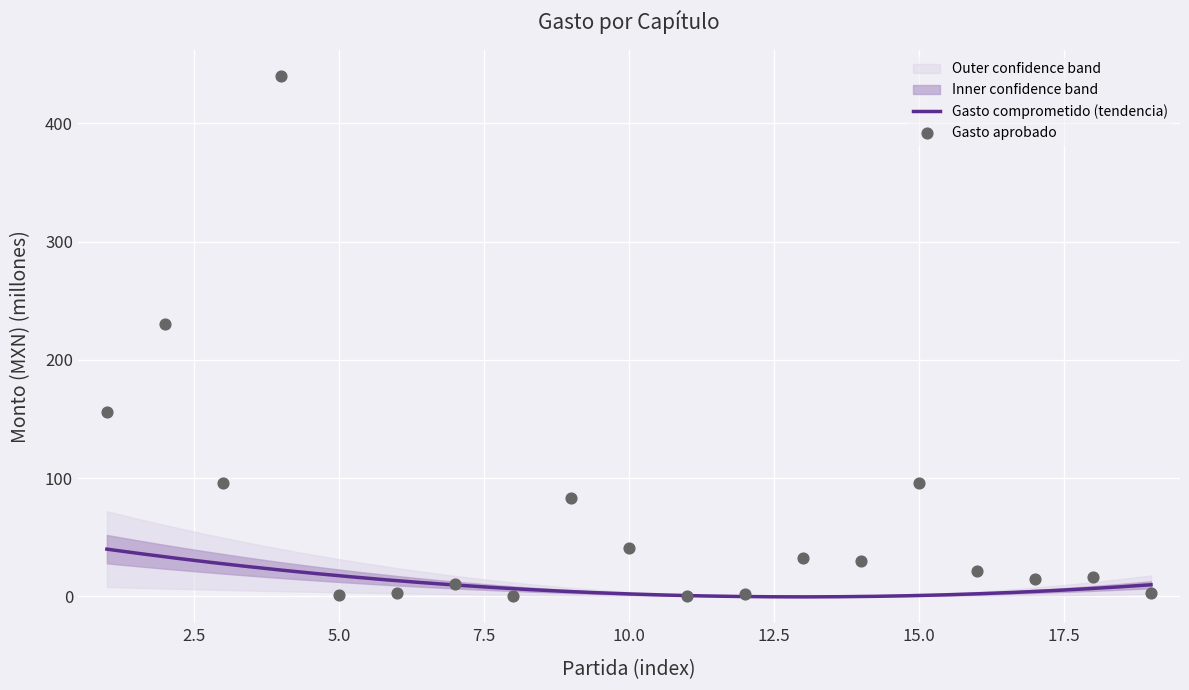

What is the change in value from 18 to 19?

-14.2